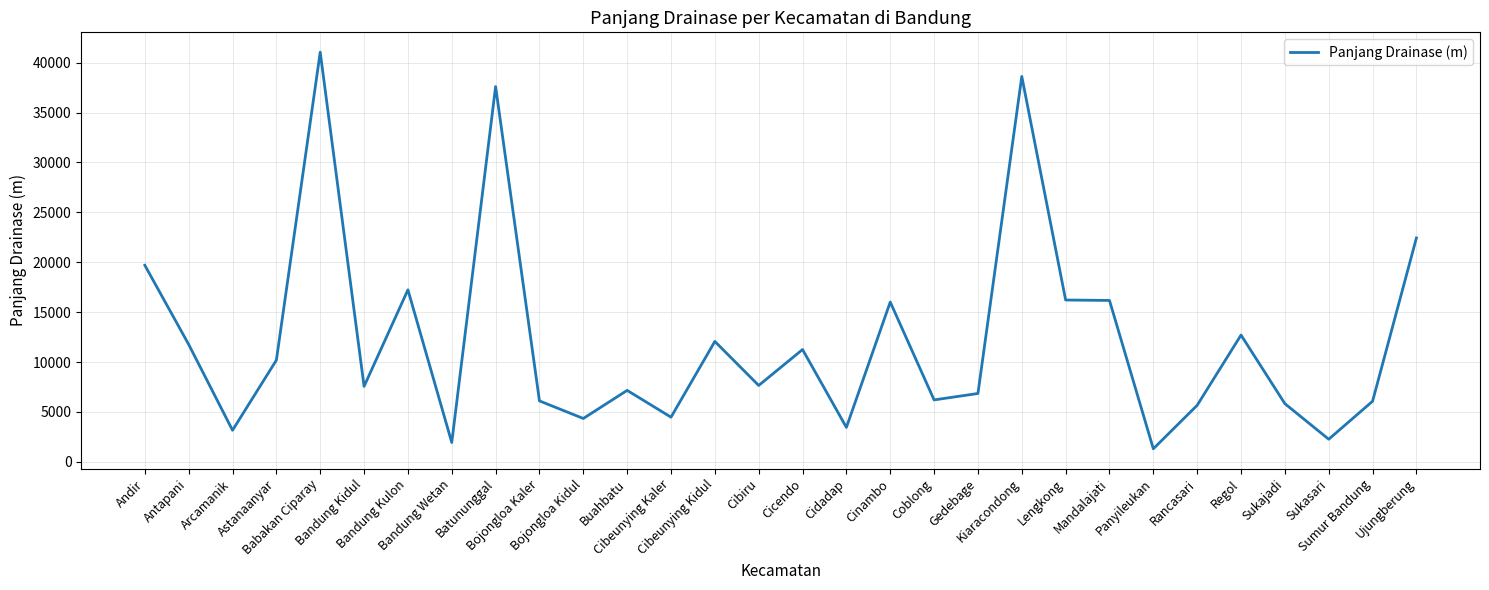

Does the chart display data point markers on the line(s)?

No